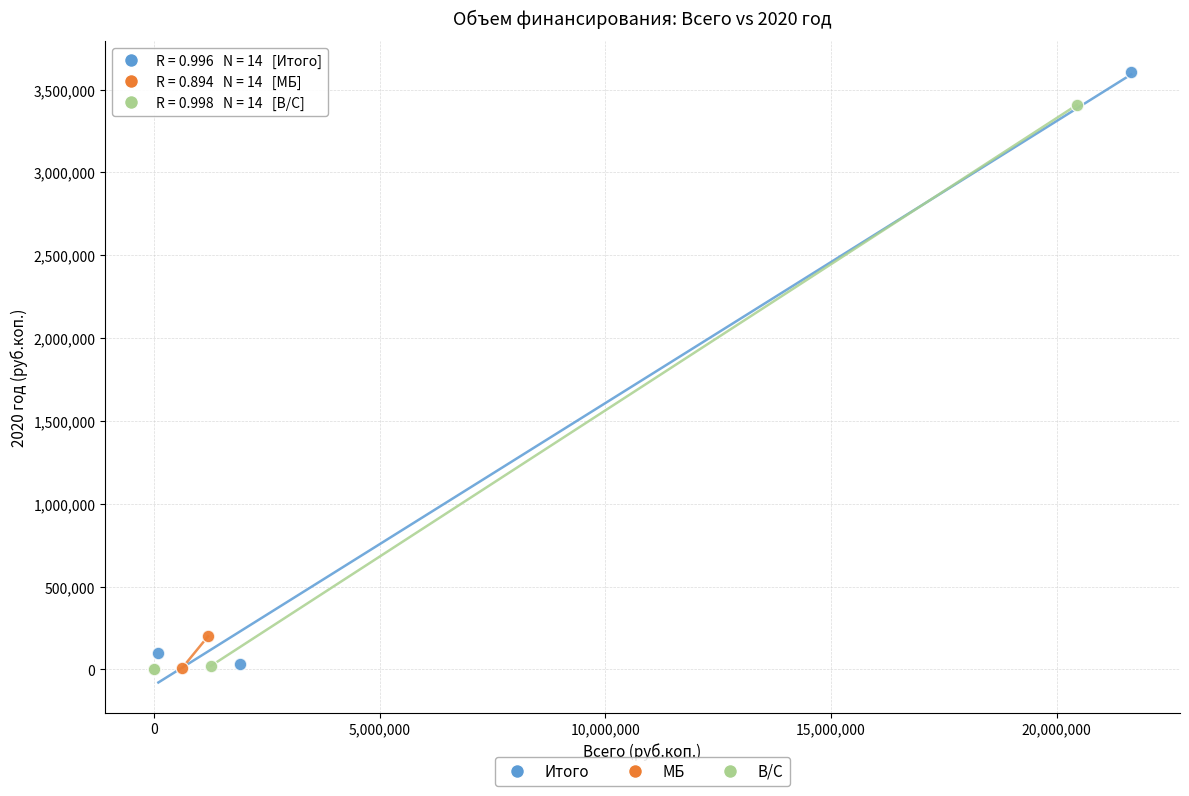

Which series reaches the maximum Y coordinate?

Итого